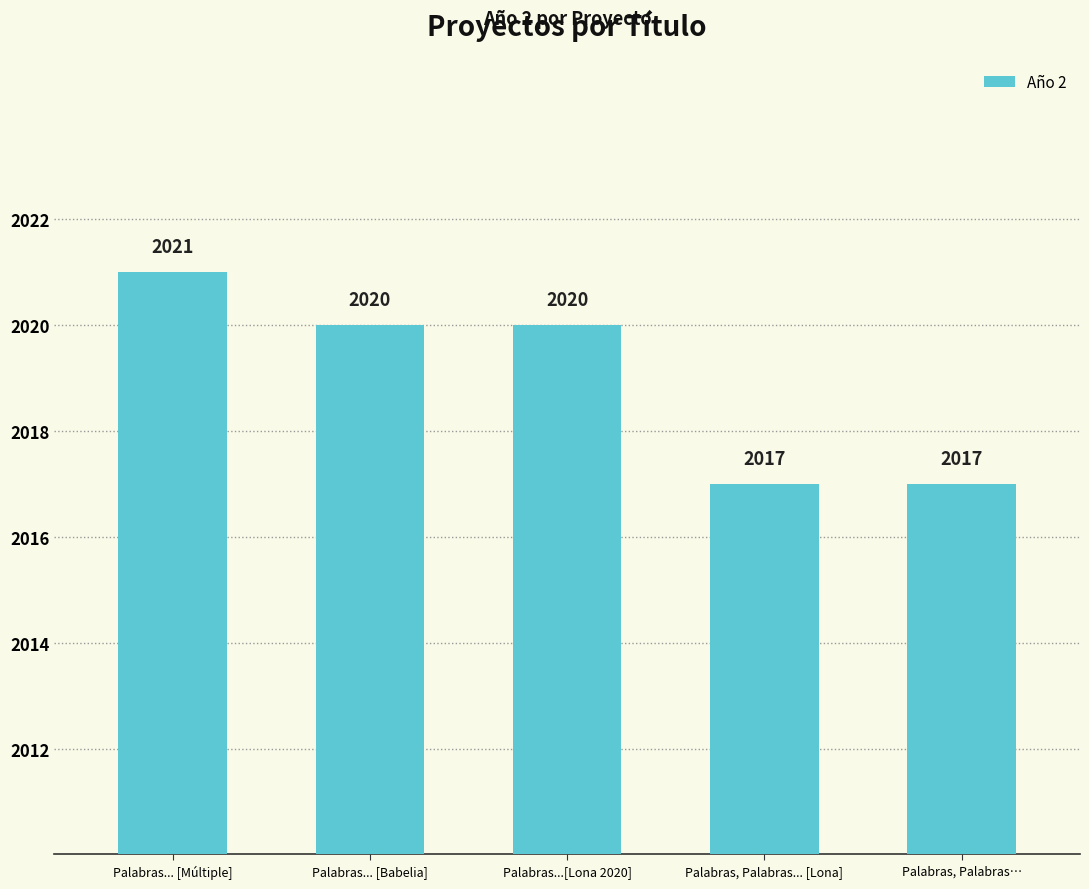

What is the difference between the maximum and minimum values?

4